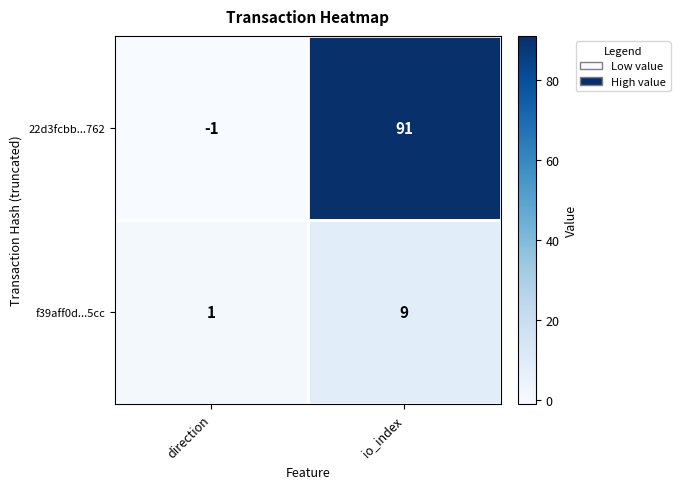

At which label is 22d3fcbb...762 closest to 45?

direction